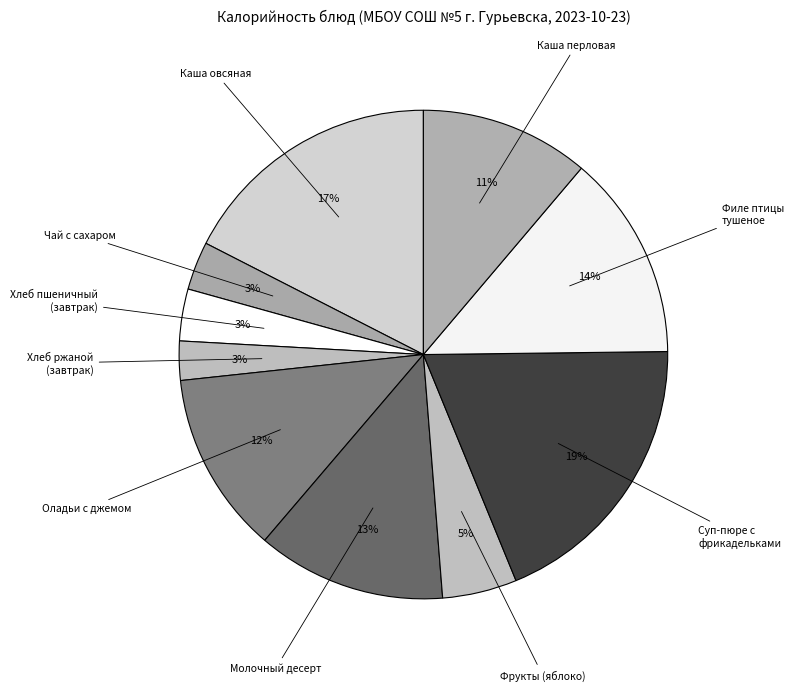

What percentage is the Хлеб пшеничный (завтрак) slice, to the nearest percent?

3%